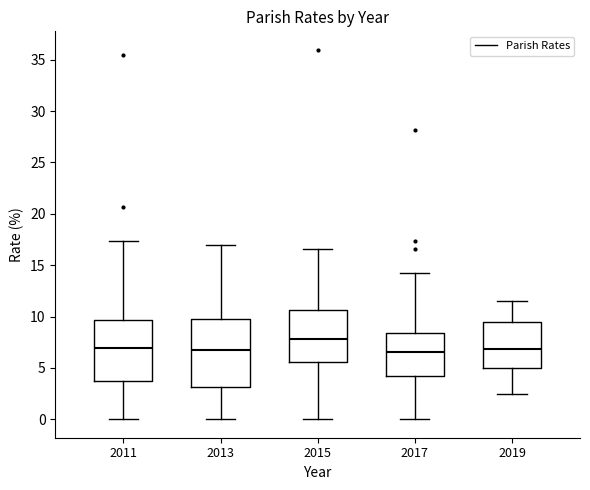

Reading left to right, transcribe this box plot: for each box, give where its median line is, the range the box spans, and where its two whiskers end, as read against the y-axis. The values are not printed on the chart, so give them approximately, as read against the axis.

2011: median 7.0, box 3.5 to 9.5, whiskers 0.0 to 17.5
2013: median 6.5, box 3.0 to 10.0, whiskers 0.0 to 17.0
2015: median 8.0, box 5.5 to 10.5, whiskers 0.0 to 16.5
2017: median 6.5, box 4.0 to 8.5, whiskers 0.0 to 14.5
2019: median 7.0, box 5.0 to 9.5, whiskers 2.5 to 11.5